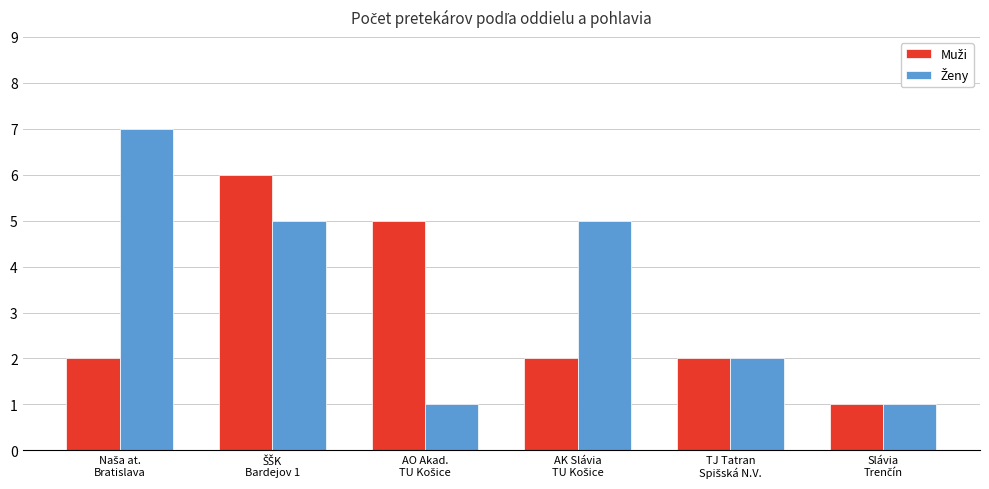

What is the average value of the Muži series?

3